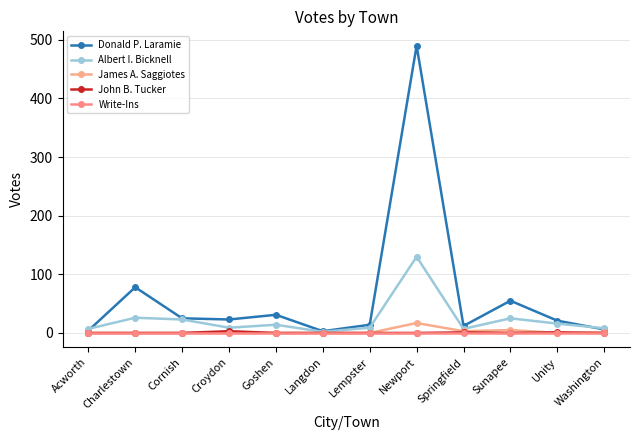

What position from the left is Springfield?

9